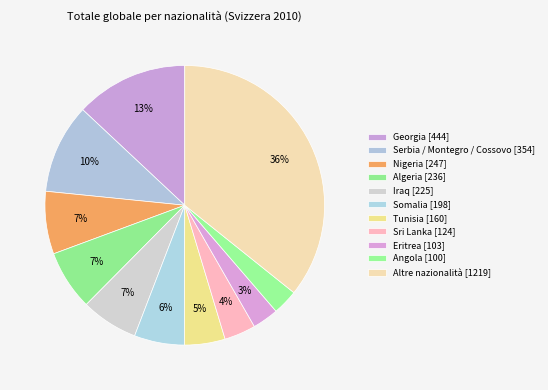

How many slices are in this pie chart?

11